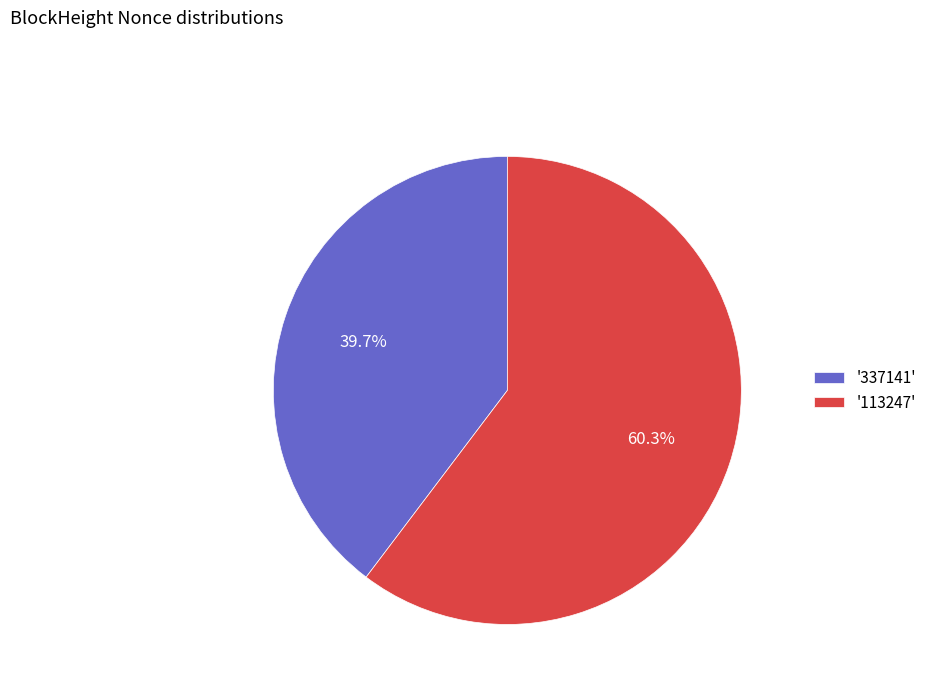

What is the largest slice in the pie chart?

'113247'